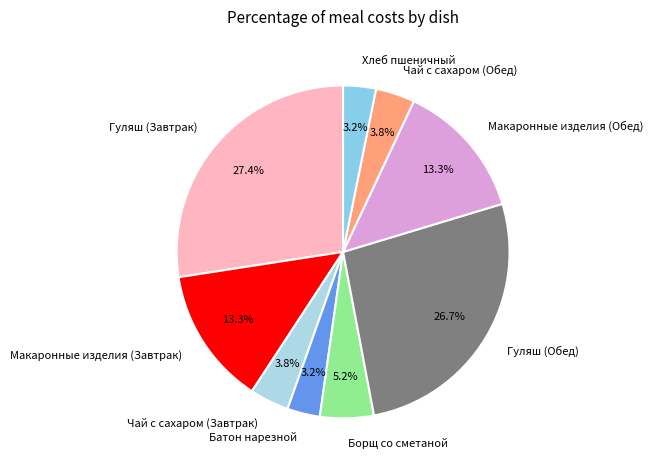

Count the number of slices in the pie.

9